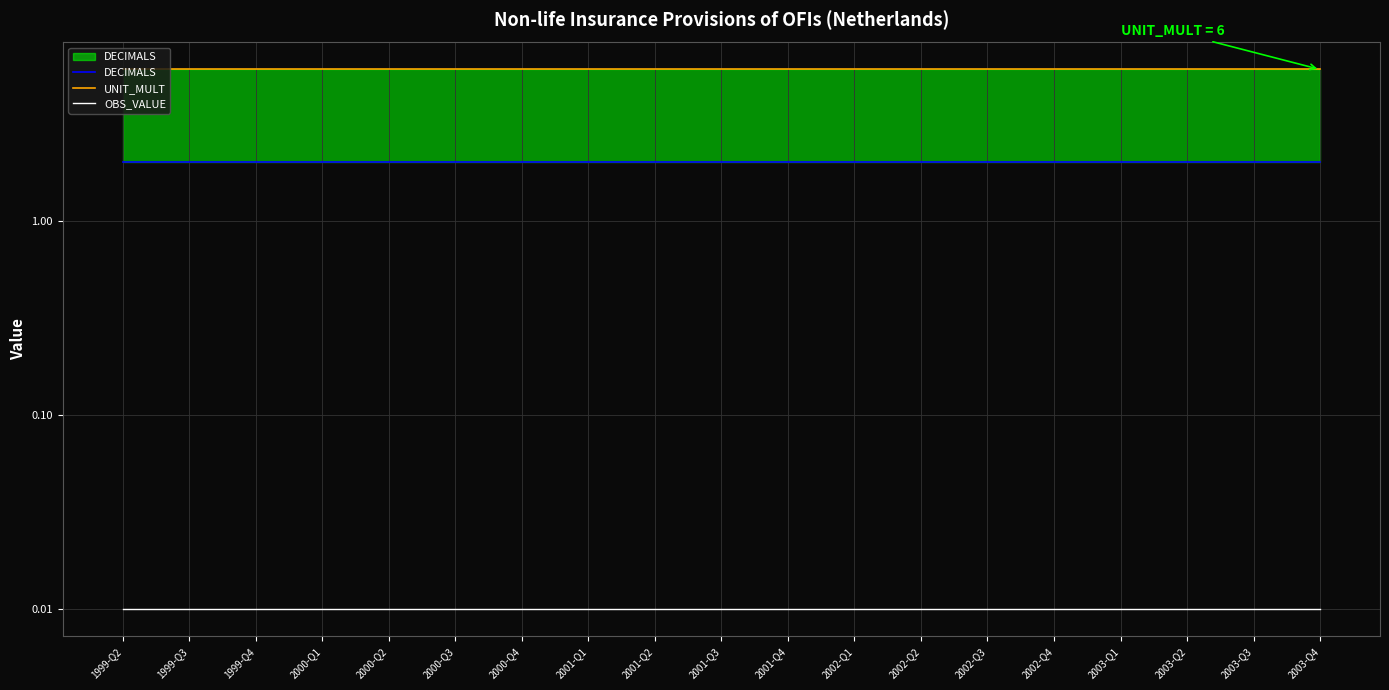

What is the lowest value of the UNIT_MULT series?

6.0